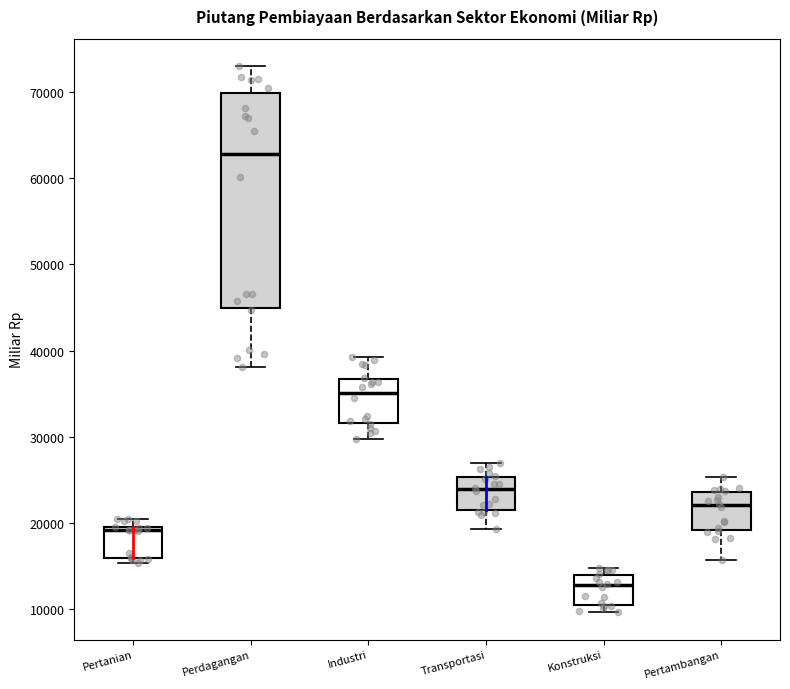

Where is the upper edge of the box for Pertambangan on the y-axis? The values are not printed on the chart, so give them approximately, as read against the axis.

24000